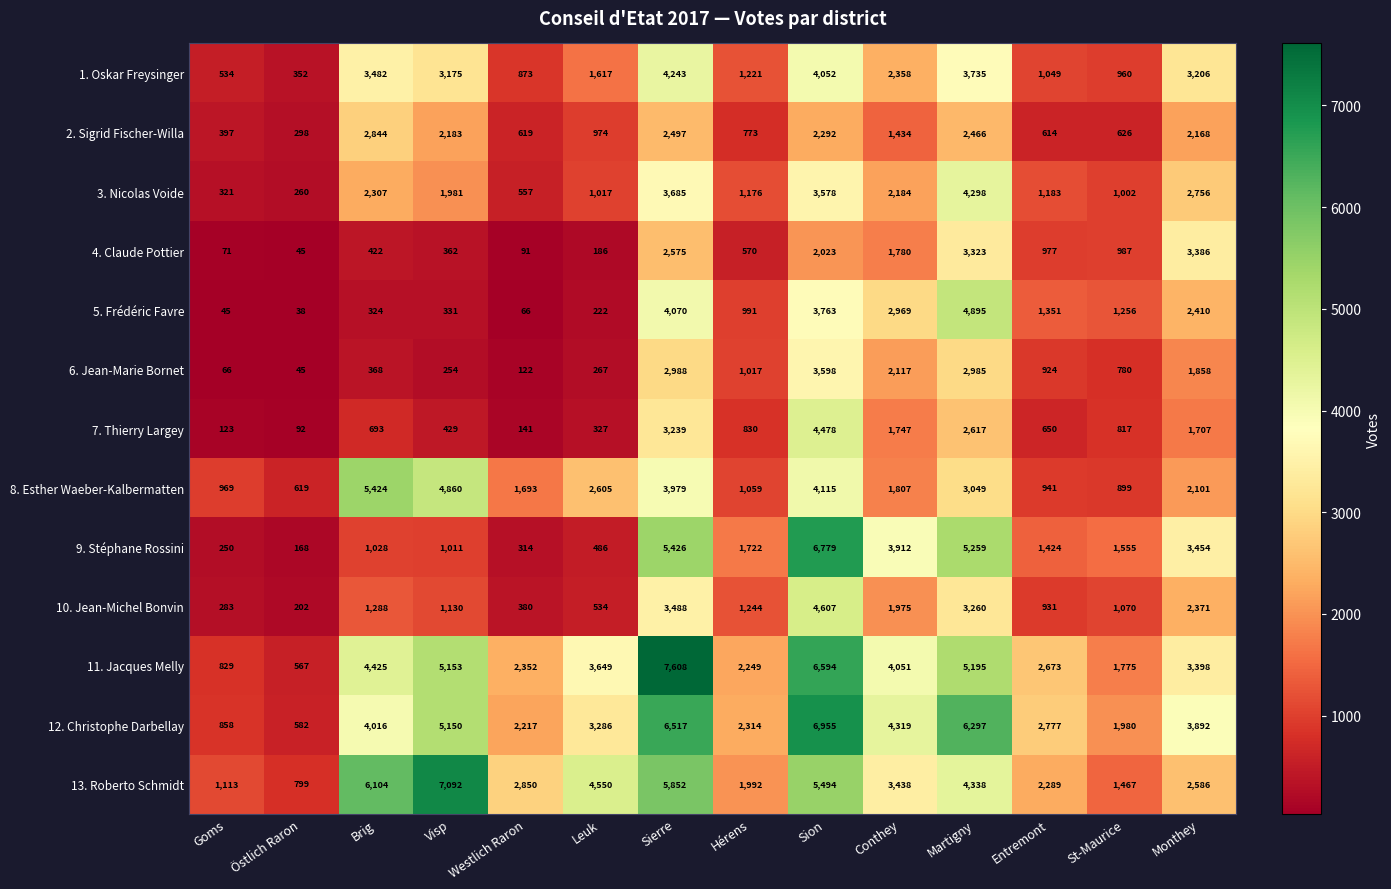

What is the approximate value of 6. Jean-Marie Bornet at Monthey, to the nearest 100?

1900